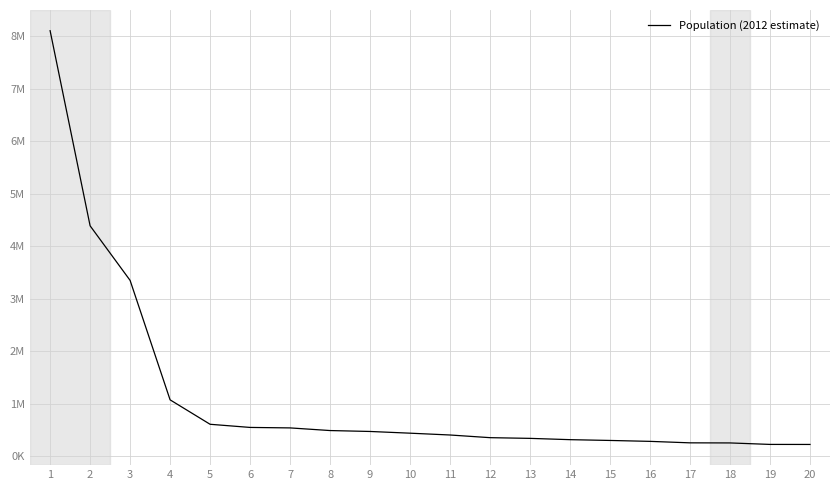

Is this an area chart (filled region under the line)?

No